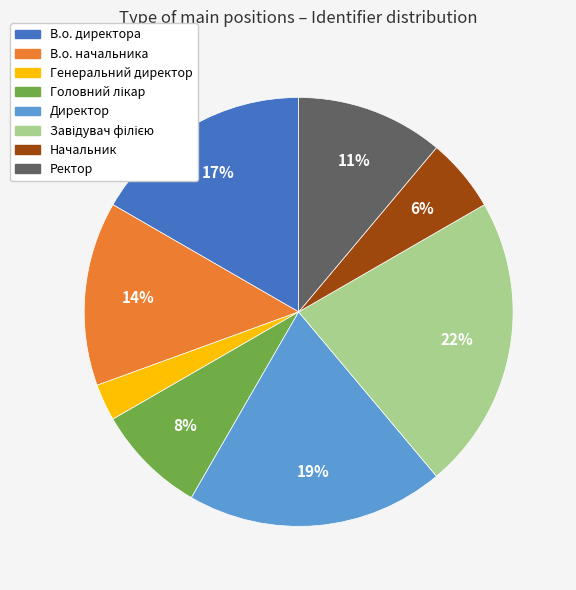

To the nearest percent, what portion does Ректор represent?

11%